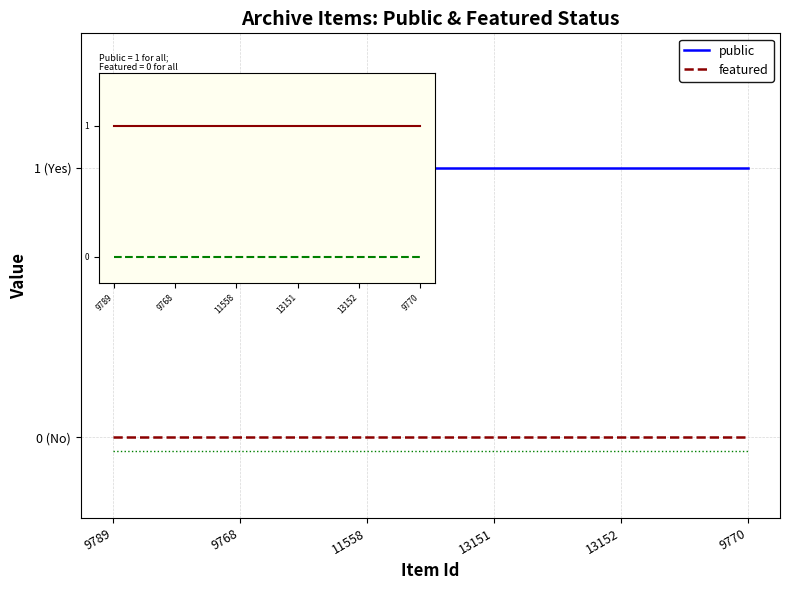

What is the label of the 2nd point from the right?

13152